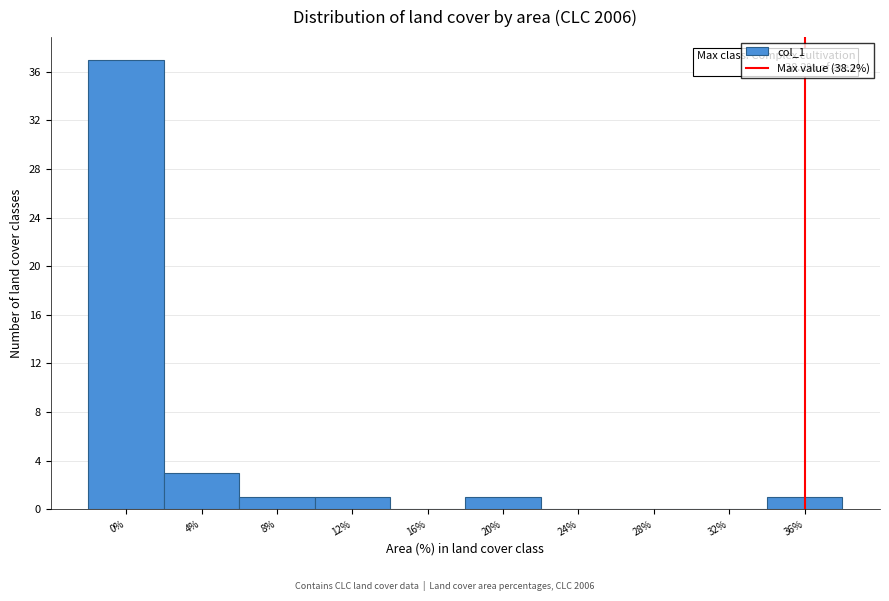

Reading right to left, transcribe all the data shown in this chart.

36%=1	32%=0	28%=0	24%=0	20%=1	16%=0	12%=1	8%=1	4%=3	0%=37